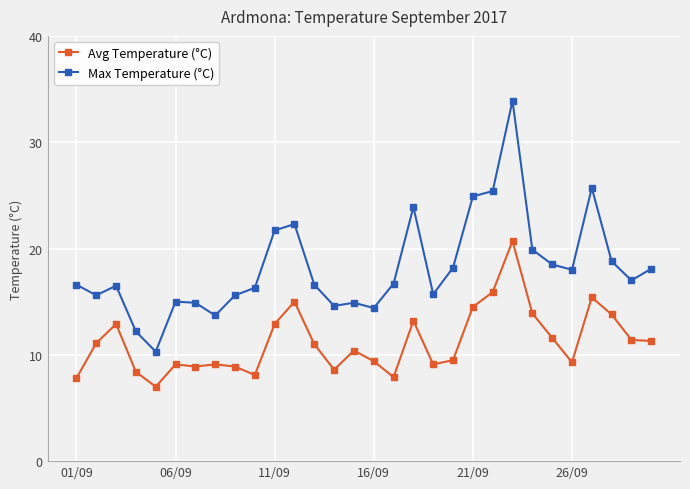

Is this an area chart (filled region under the line)?

No